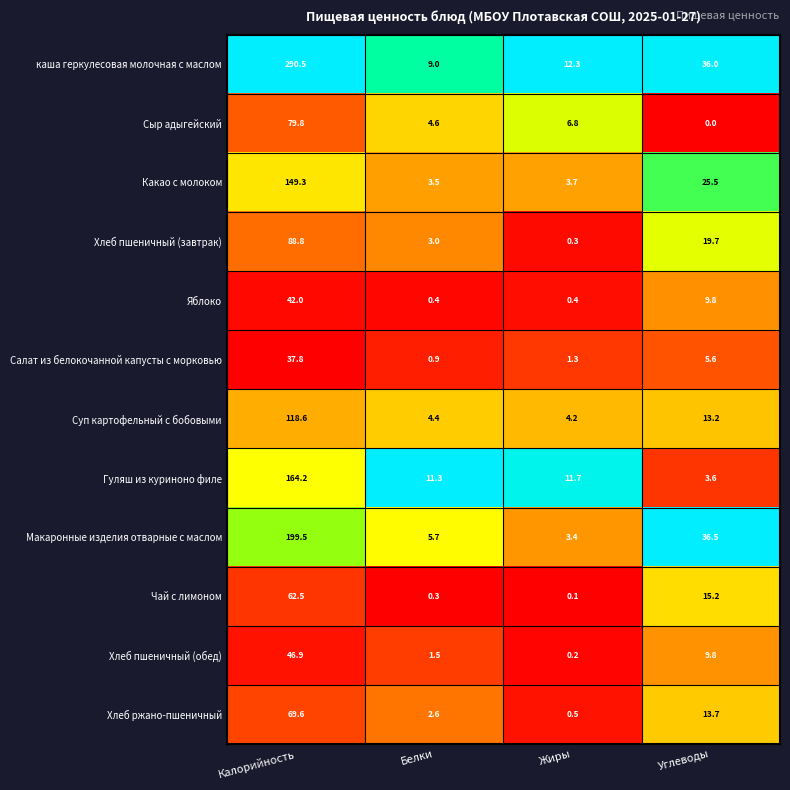

The value of Макаронные изделия отварные с маслом at Углеводы is 36.5. True or false?

True